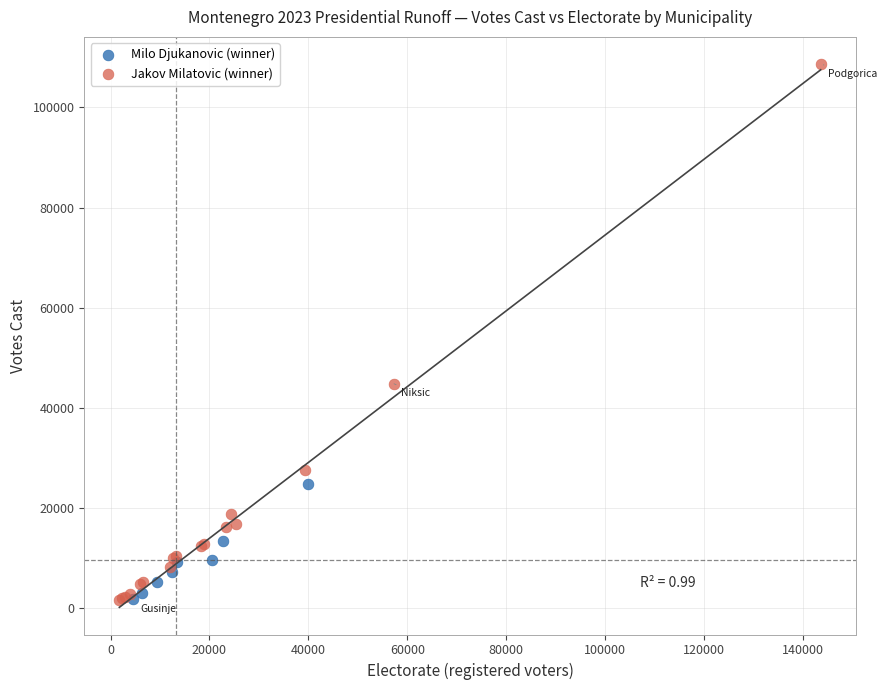

Which series contains the highest Y value?

Jakov Milatovic (winner)